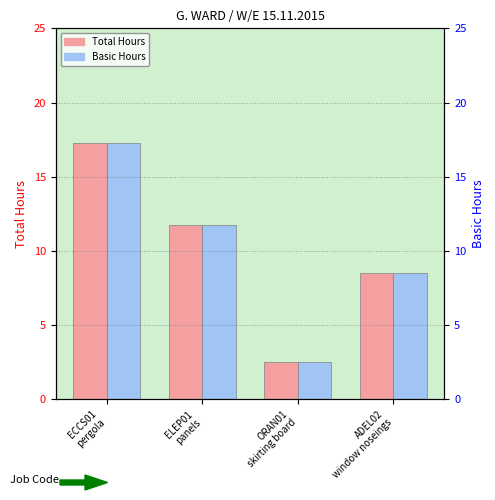

What is the label of the 4th bar from the right?

ECCS01
pergola